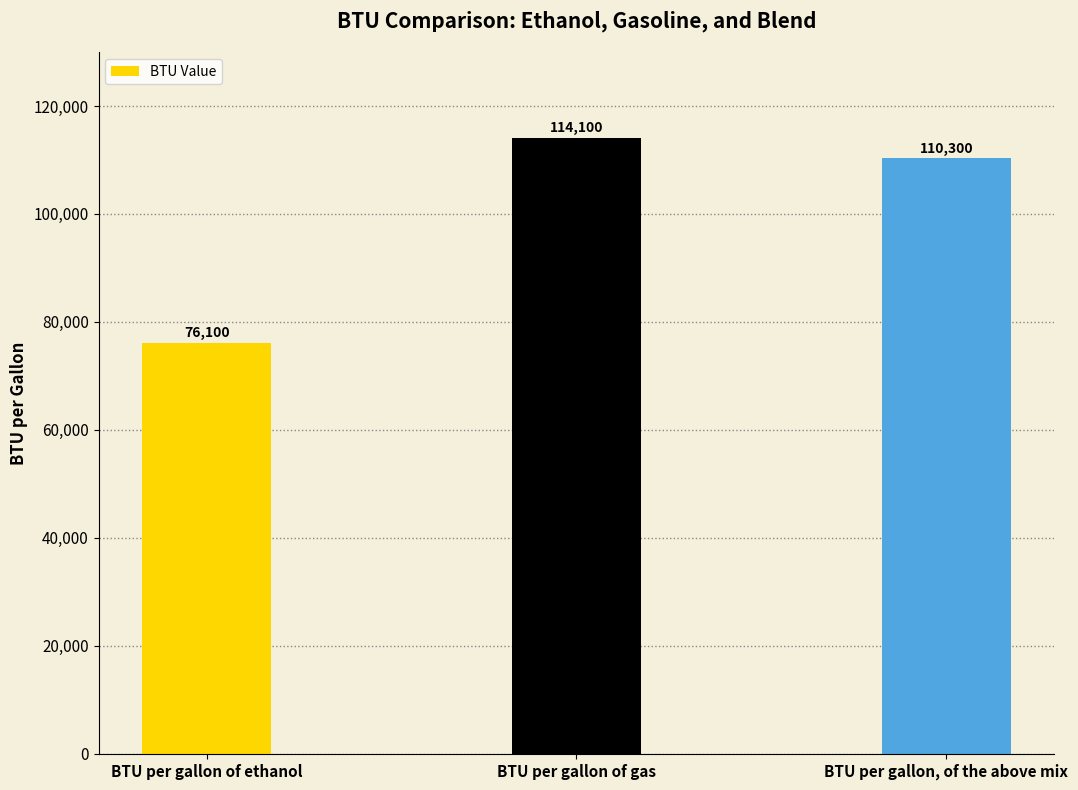

Between BTU per gallon, of the above mix and BTU per gallon of gas, which is larger?

BTU per gallon of gas